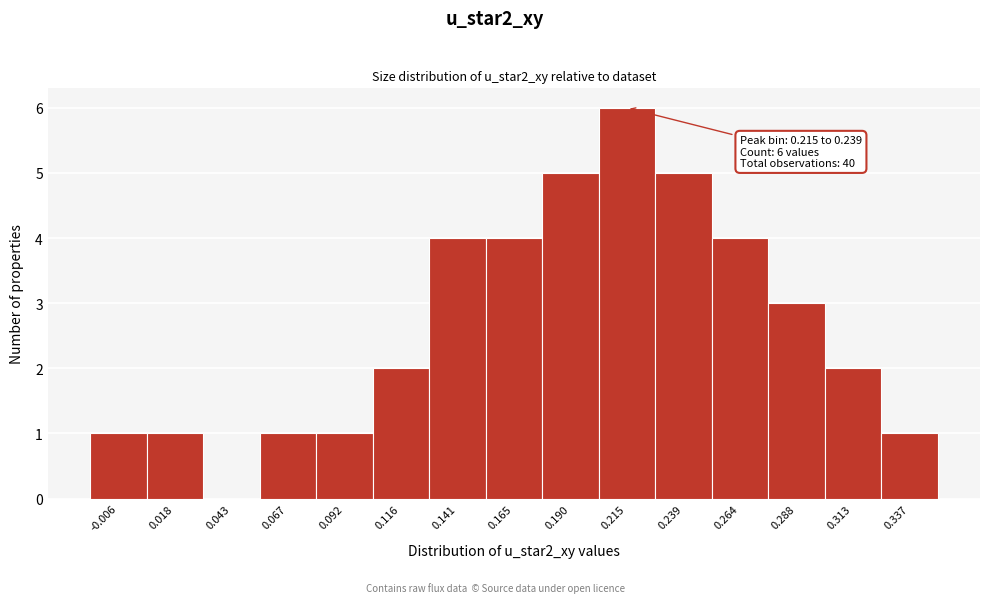

Reading left to right, transcribe all the data shown in this chart.

-0.006=1	0.018=1	0.043=0	0.067=1	0.092=1	0.116=2	0.141=4	0.165=4	0.190=5	0.215=6	0.239=5	0.264=4	0.288=3	0.313=2	0.337=1